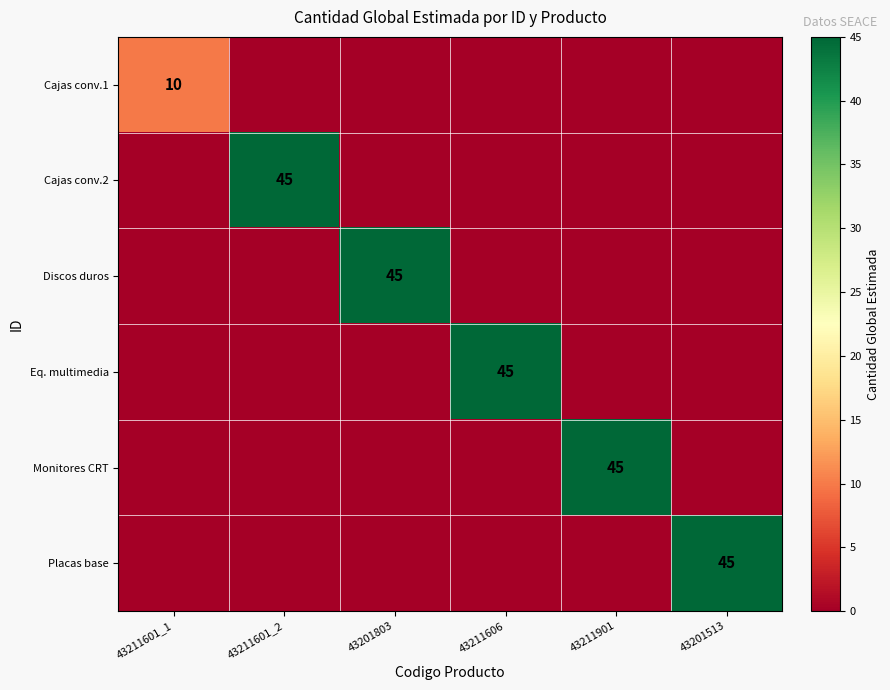

True or false: Monitores CRT has a value of 71 at 43211901.

False